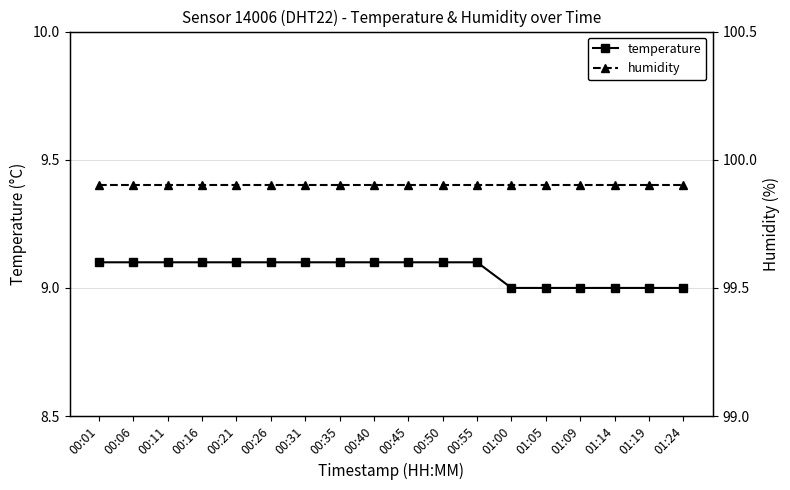

Count the number of data series in this chart.

2